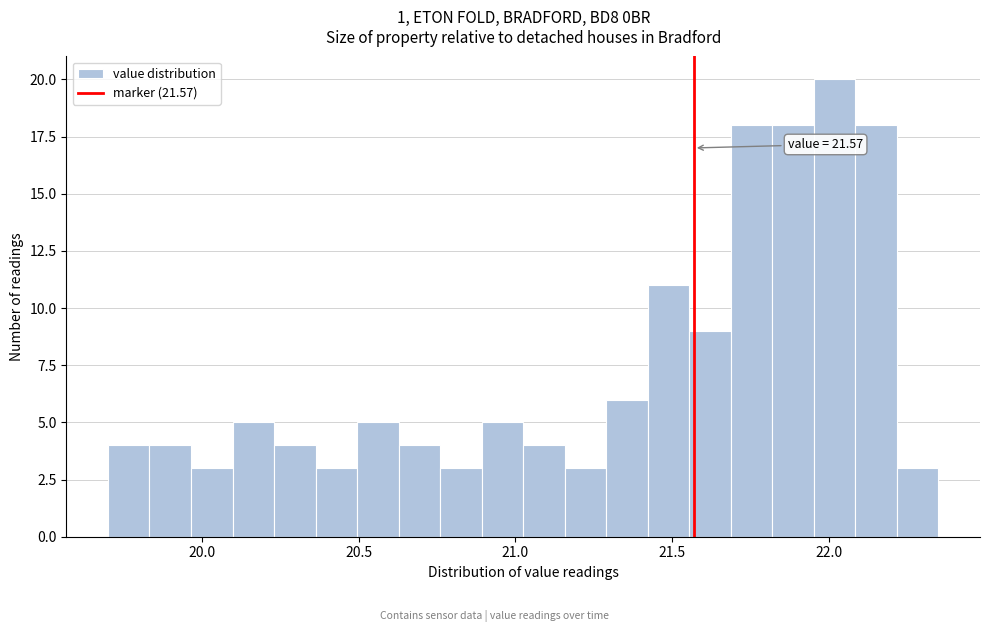

Around what value on the x-axis is the tallest bar? Give the approximate position of its centre, as read against the axis.

22.00